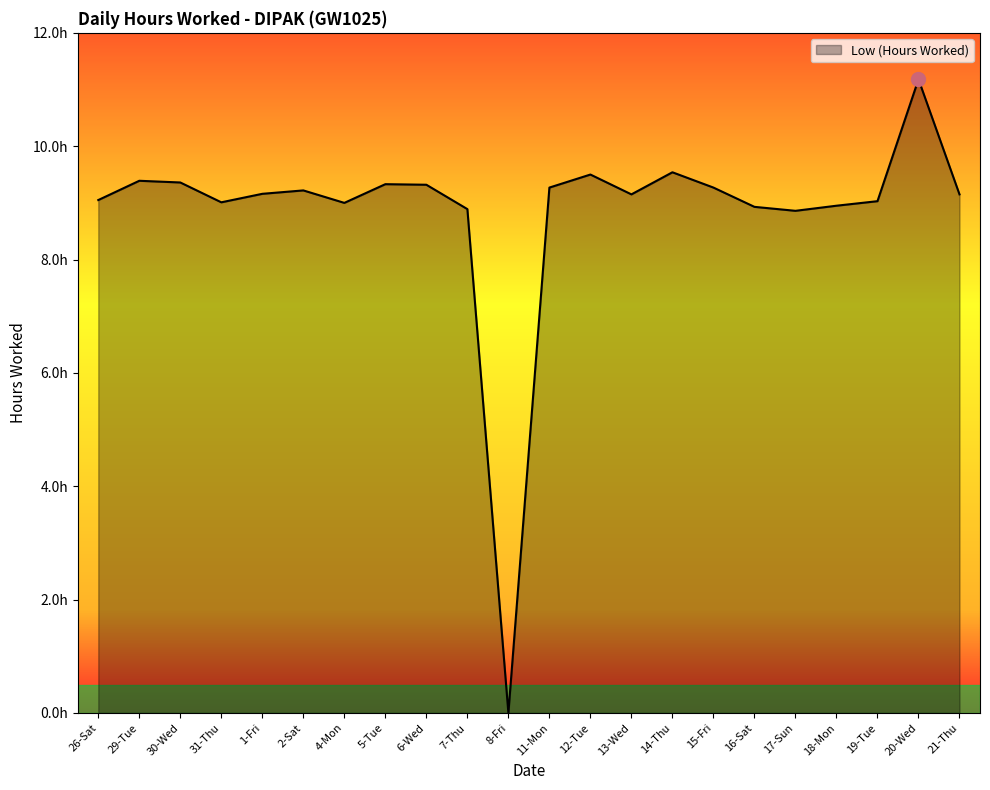

What is the maximum value shown in the chart?

11.2